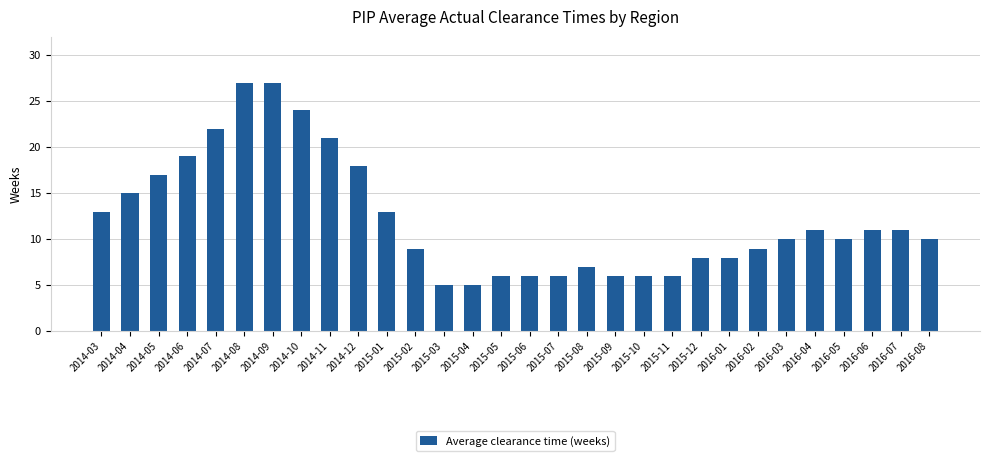

What is the ratio of the value at 2016-05 to the value at 2015-04?

2.0